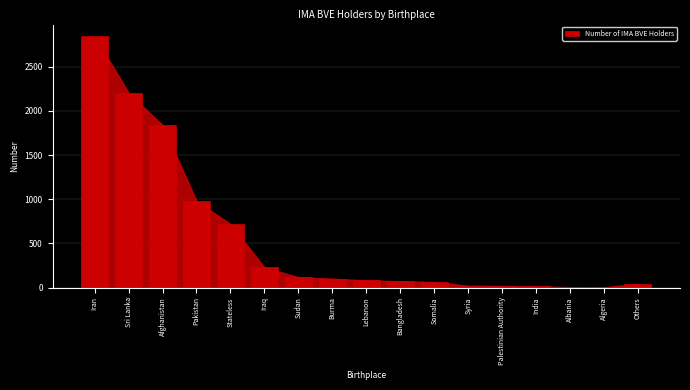

Between Somalia and Afghanistan, which is larger?

Afghanistan